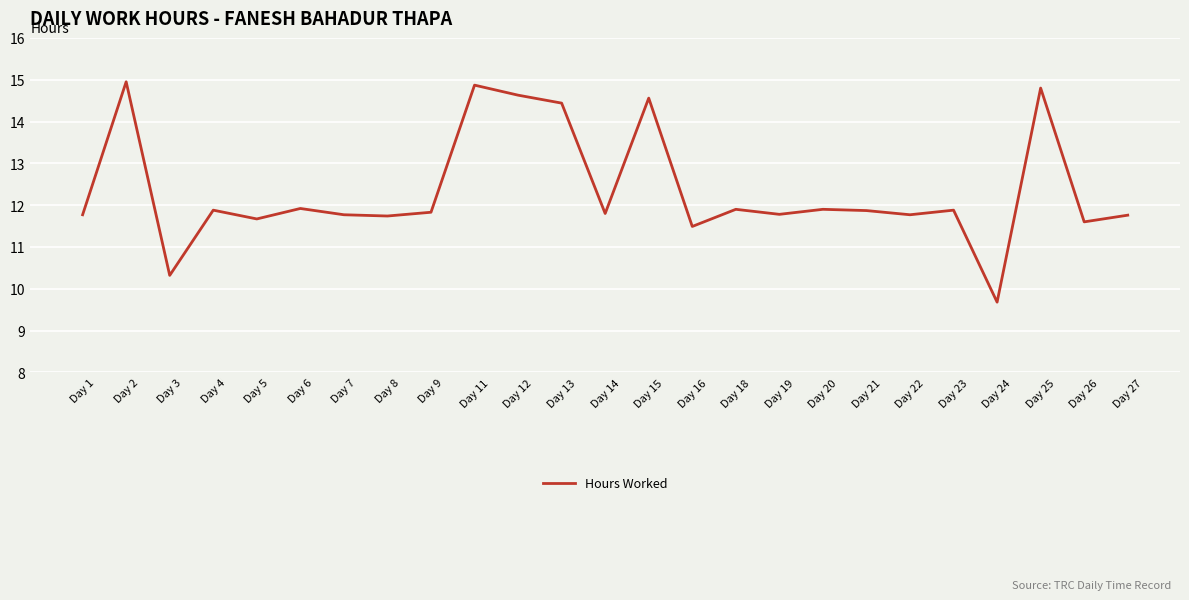

Is it true that the value at Day 16 is 2.6?

False